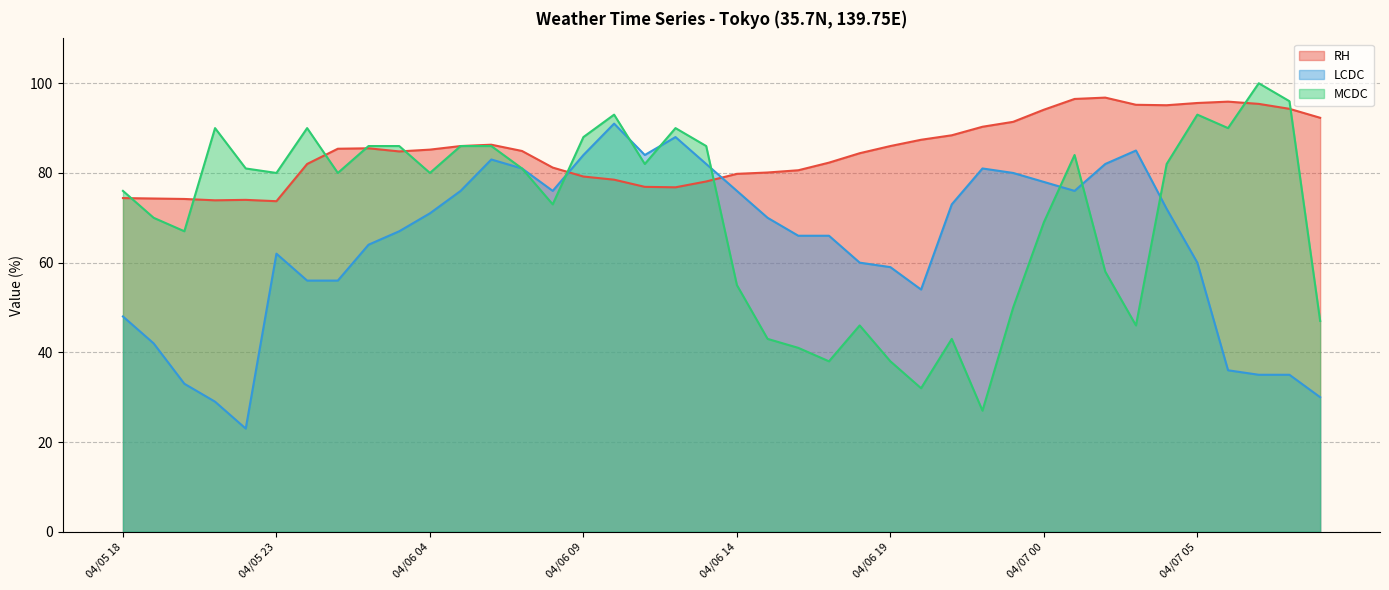

Where is MCDC nearest to the value 63?

04/05 20